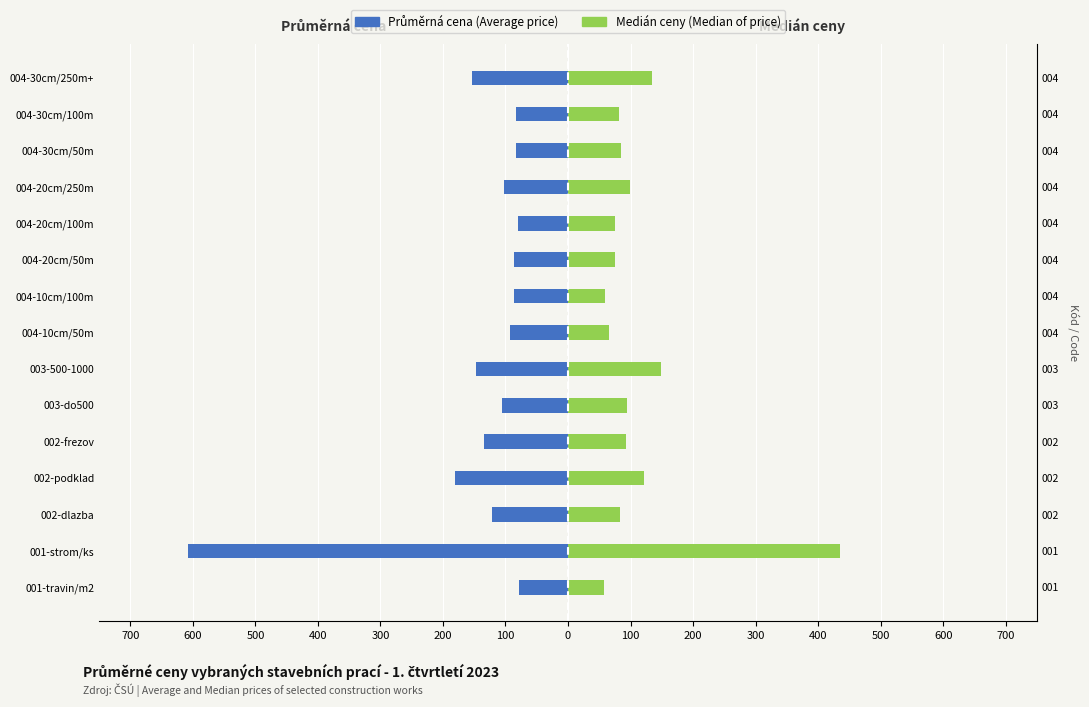

What is the average value of the Průměrná cena (Average price) series?

-142.8